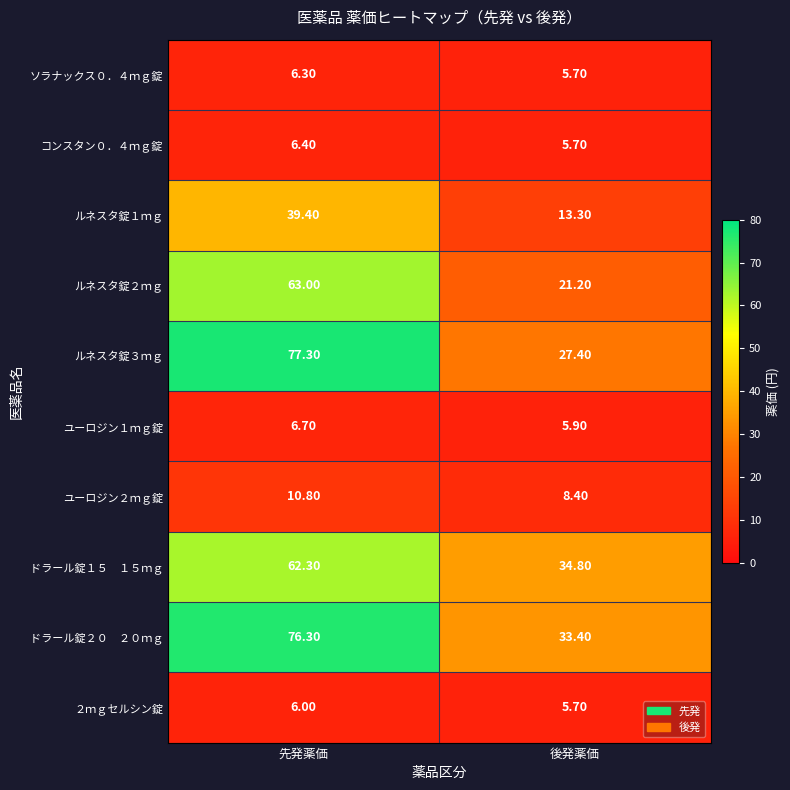

Between 先発薬価 and 後発薬価, which series saw the biggest shift?

ルネスタ錠３ｍｇ